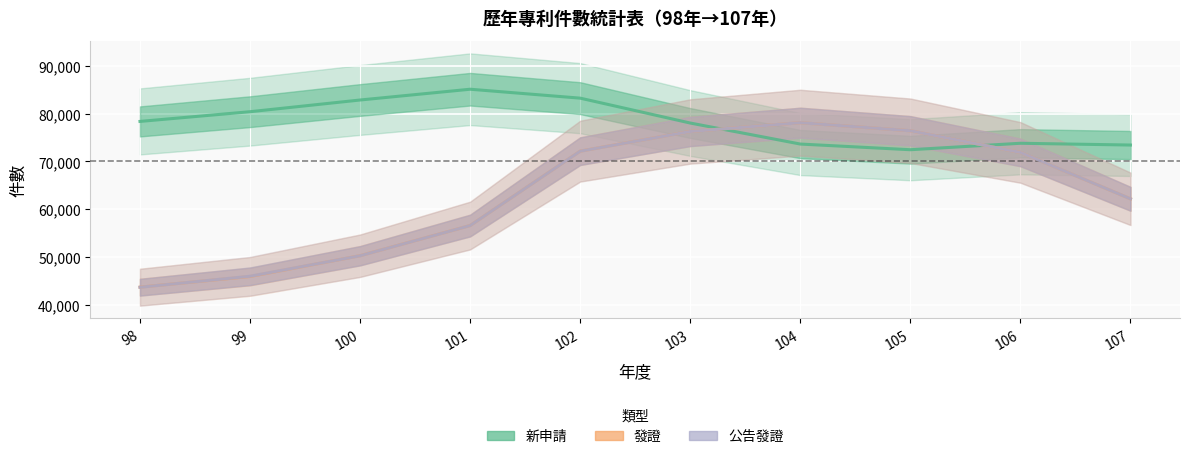

What is the average value of the 發證 series?

63362